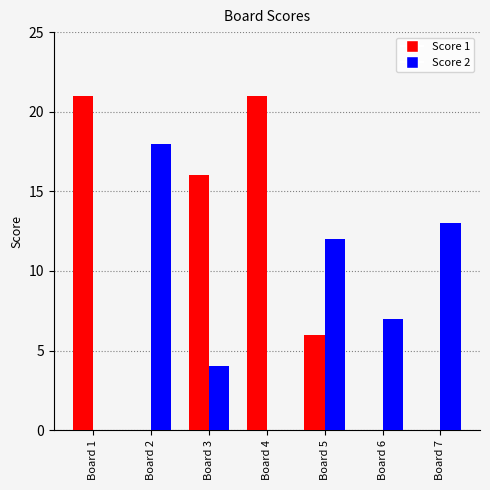

What is the total value across all series at Board 2?

18